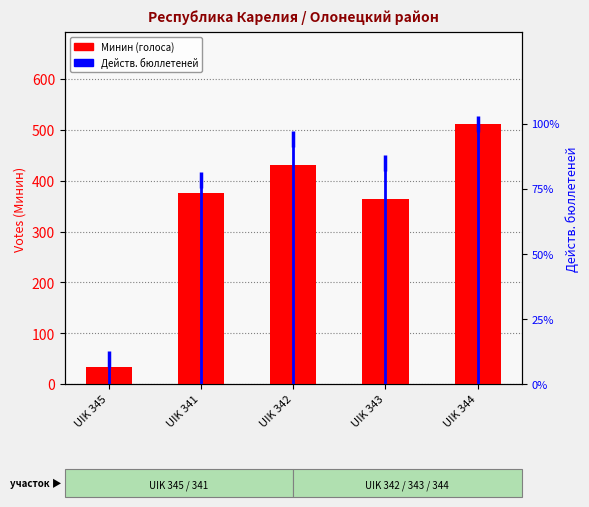

How many bars are there in each group?

2